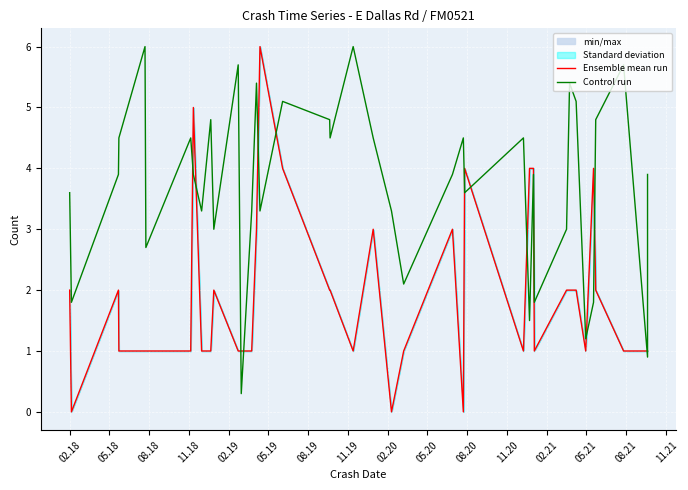

What is the lowest value of the Control run series?

0.3